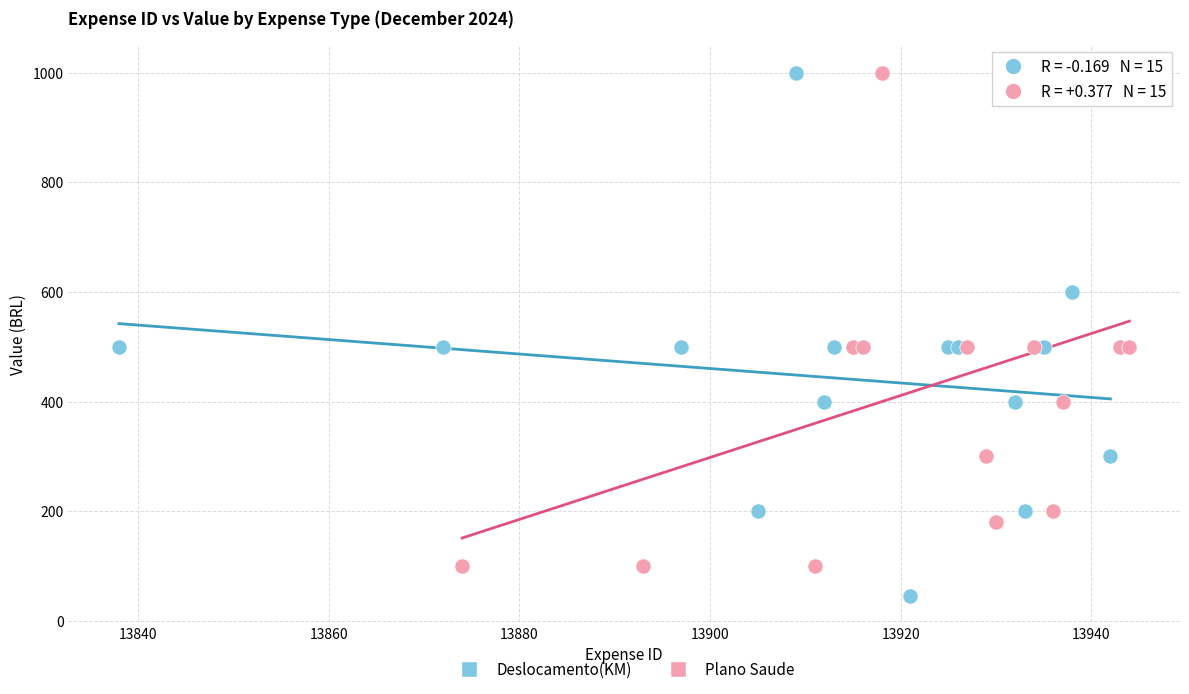

Which series has the largest Y range (max minus min)?

Deslocamento(KM)